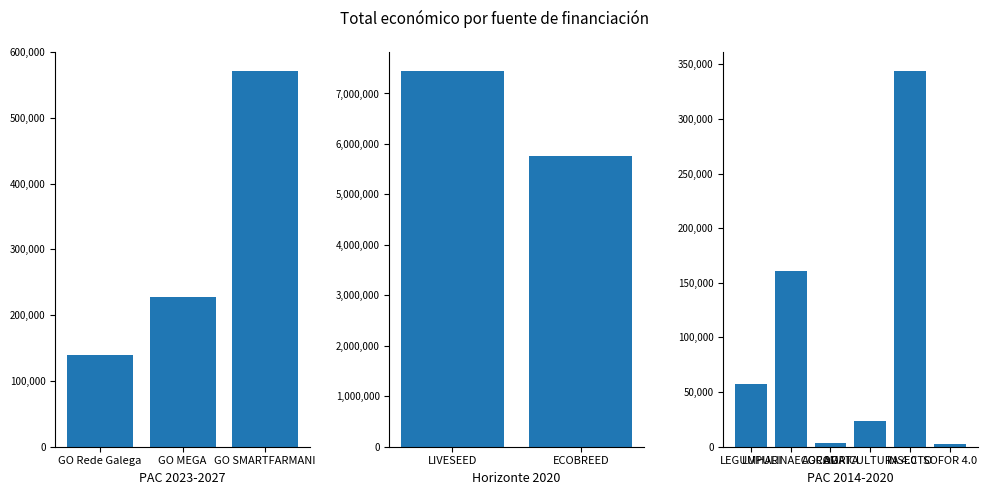

The value at PAC 2023-2027 is 139900. True or false?

True